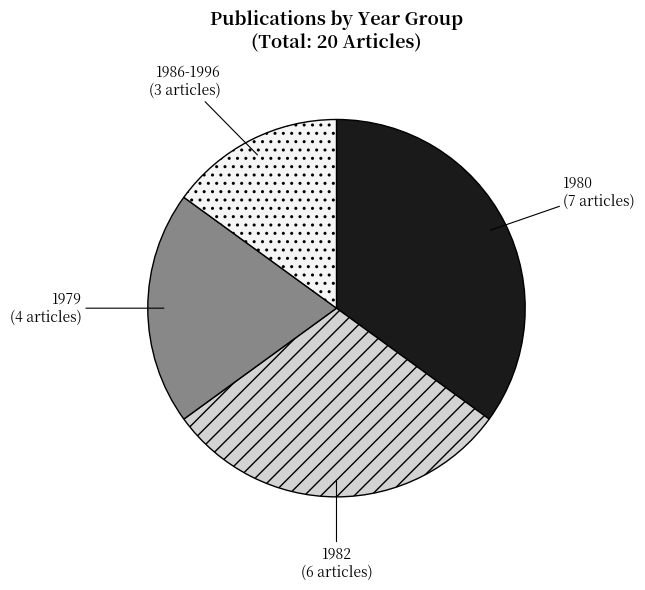

Does 1979 account for over 50% of the chart?

No